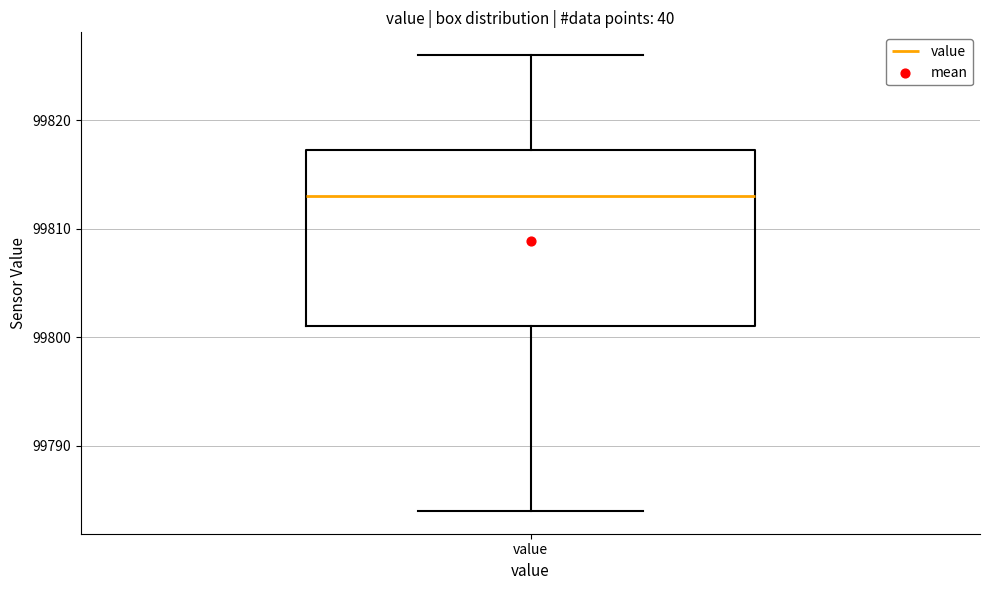

Read this box plot against the y-axis: the position of the median line, the range covered by the box, and the ends of both whiskers. The values are not printed on the chart, so give them approximately, as read against the axis.

median 99813, box 99801 to 99817, whiskers 99784 to 99826